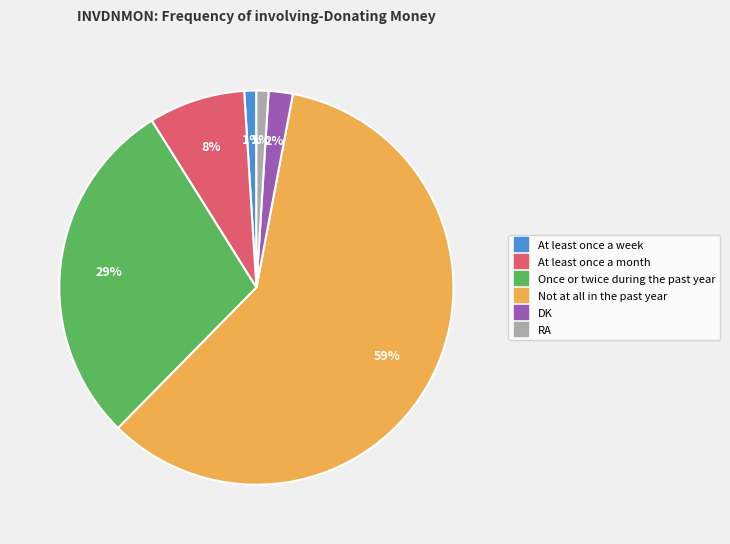

To the nearest percent, what is the difference between the Not at all in the past year and At least once a week slice percentages?

58%